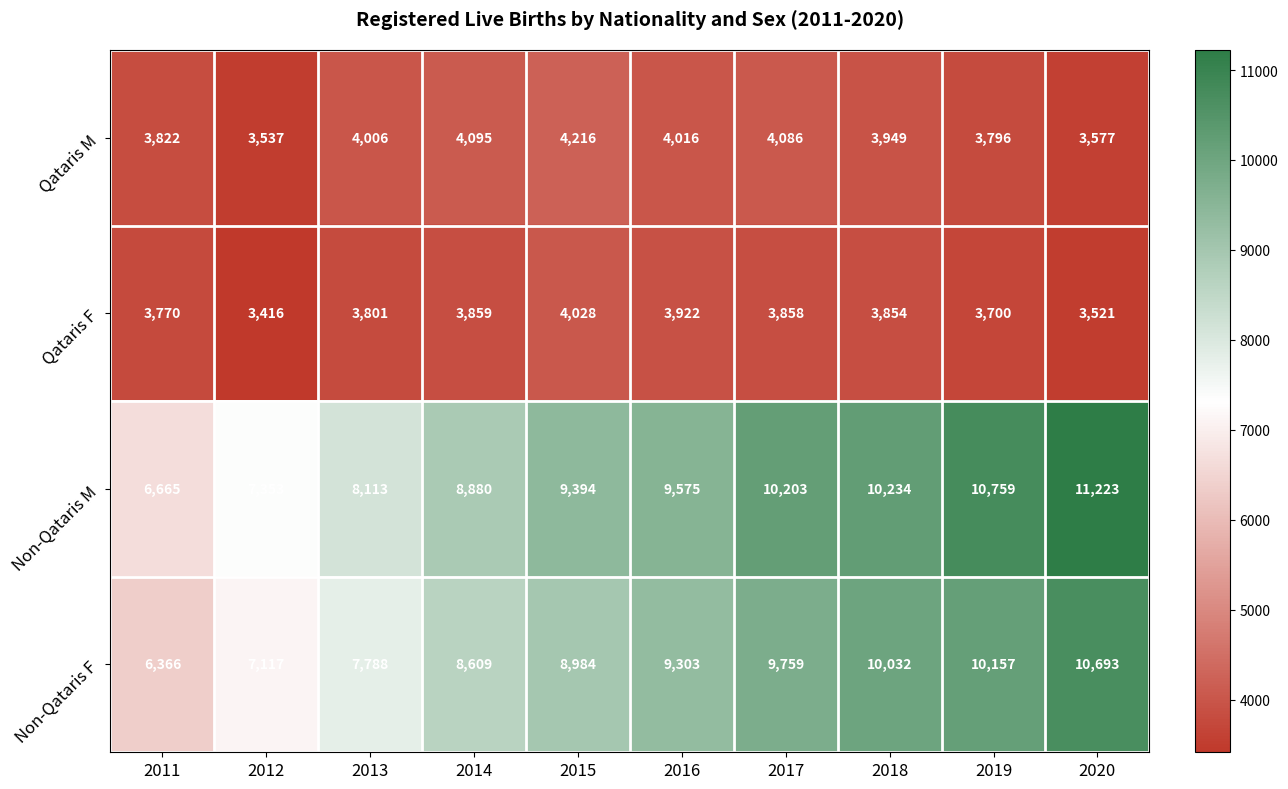

What is the difference between the highest and lowest values at 2015?

5366